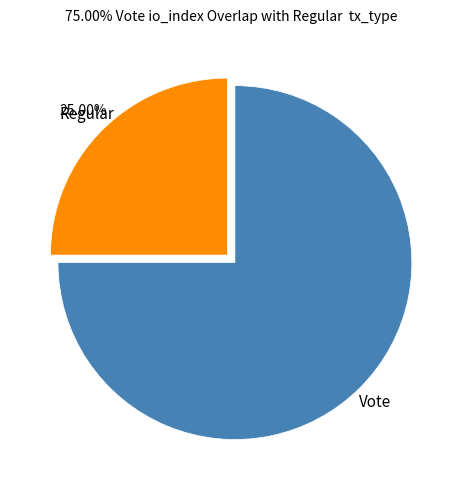

To the nearest percent, what is the difference between the largest and smallest slice percentages?

50%